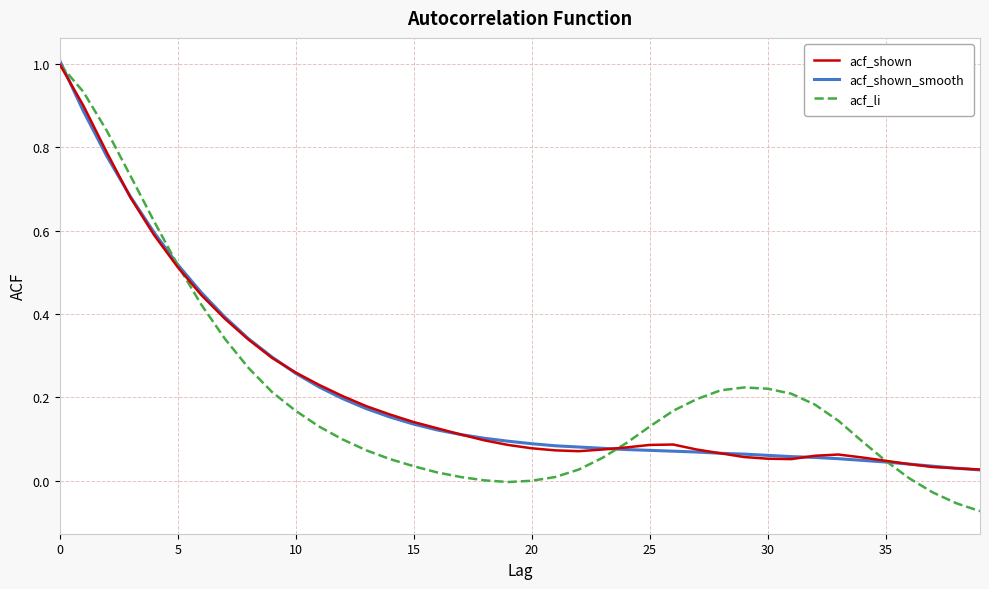

What is the greatest value displayed?

1.0